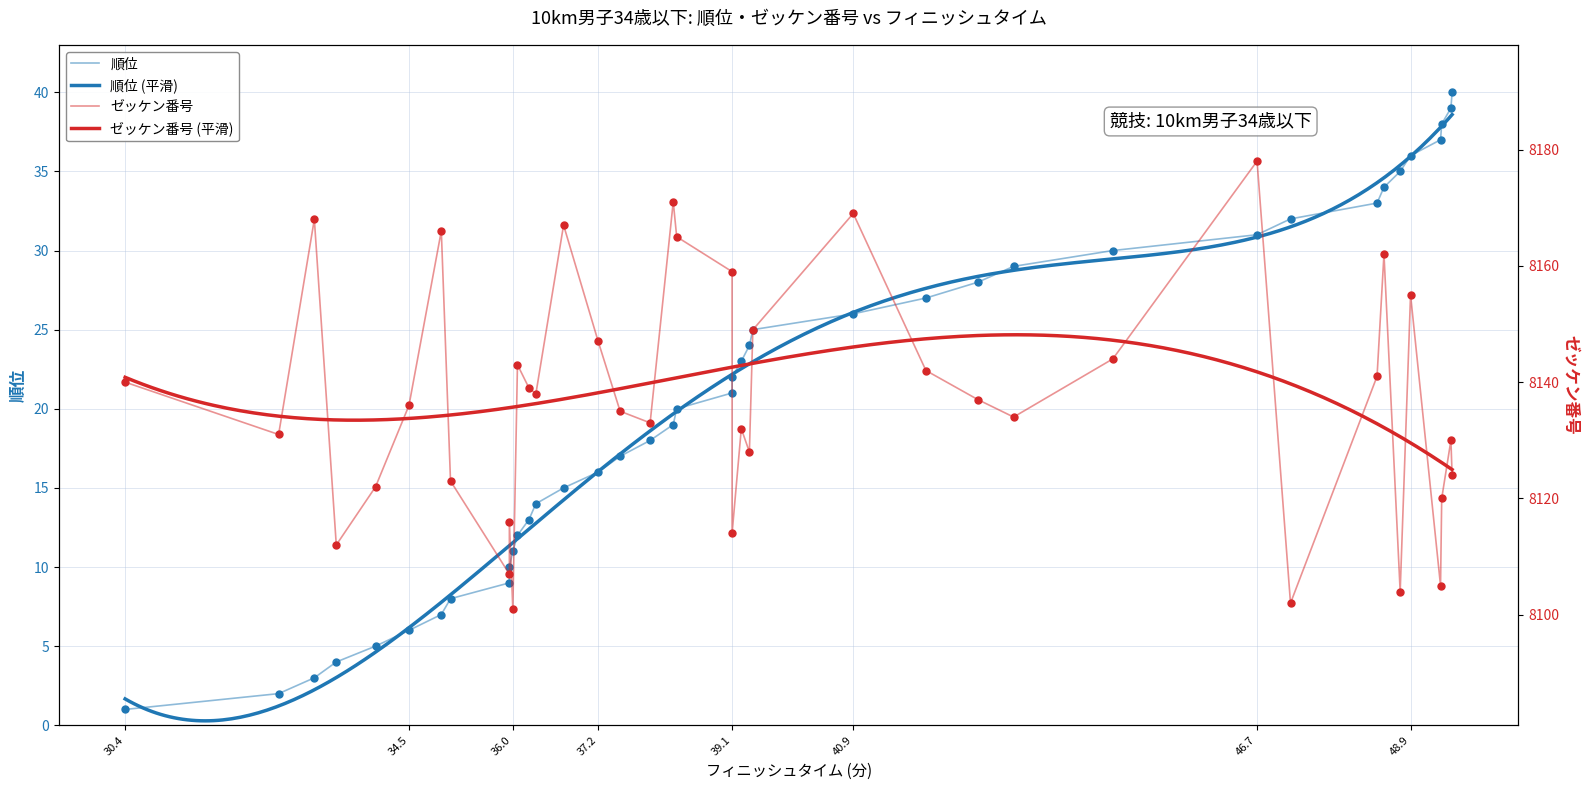

What is the difference between the maximum and second lowest values in the ゼッケン番号 series?

76